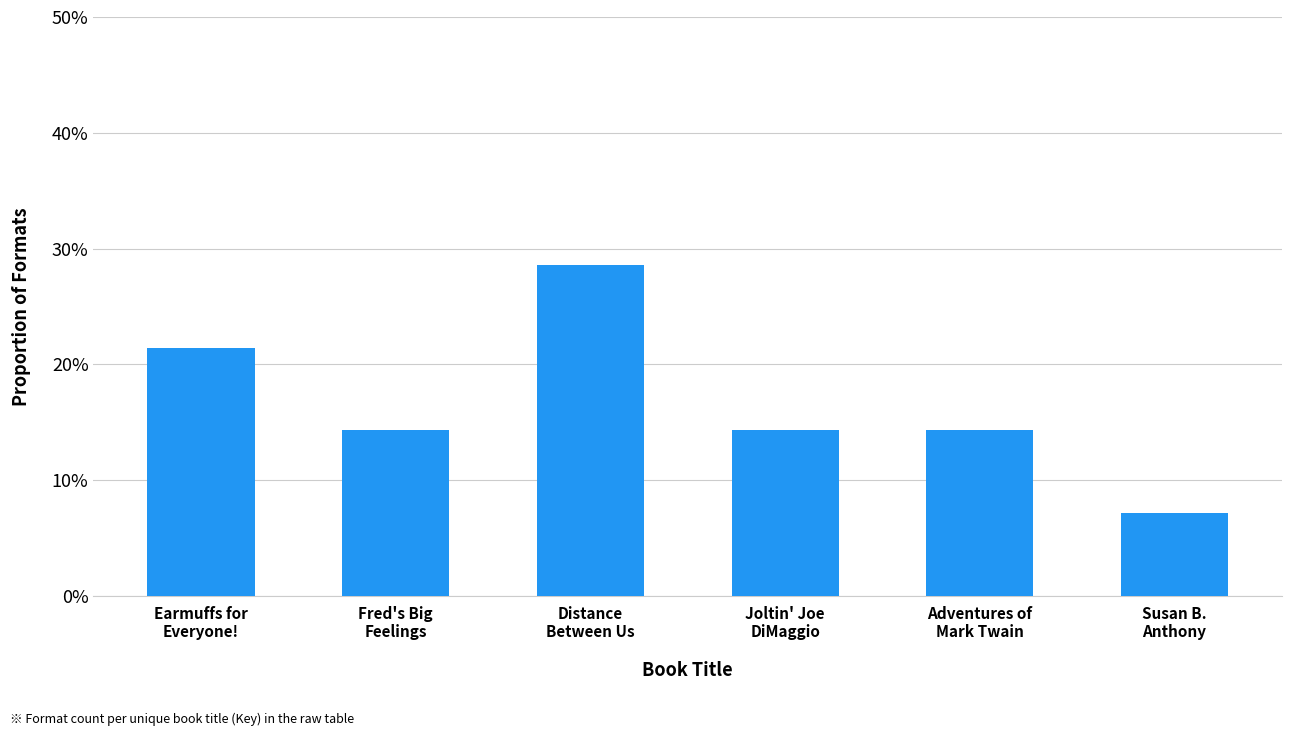

Does the chart contain any negative values?

No